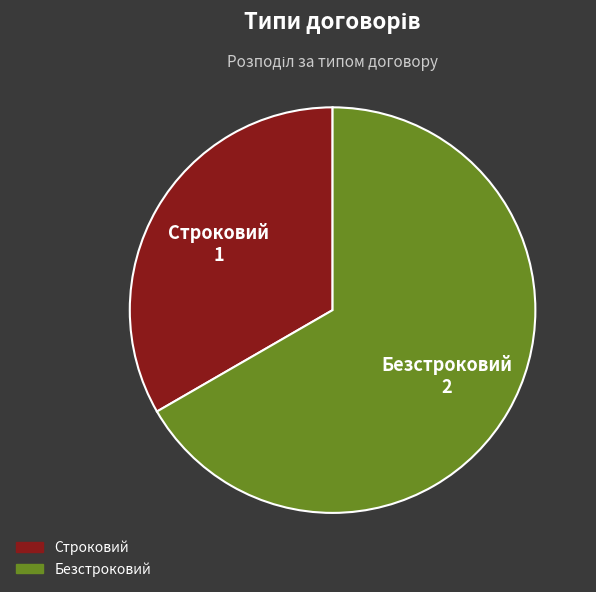

Which slice is the smallest?

Строковий